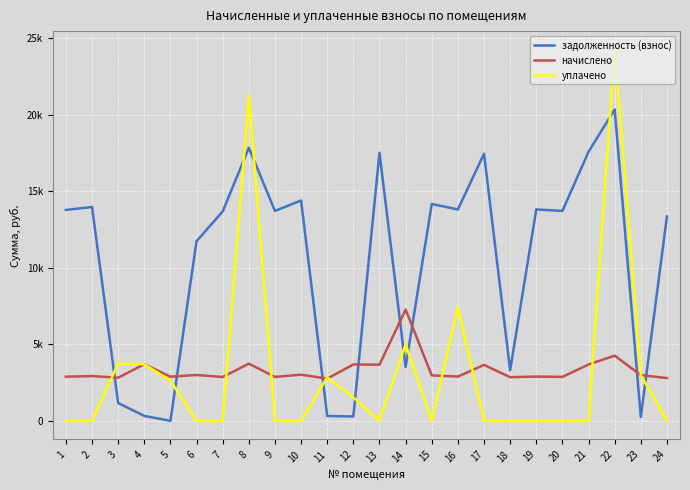

What is the difference between the second highest and second lowest values in the задолженность (взнос) series?

17585.2